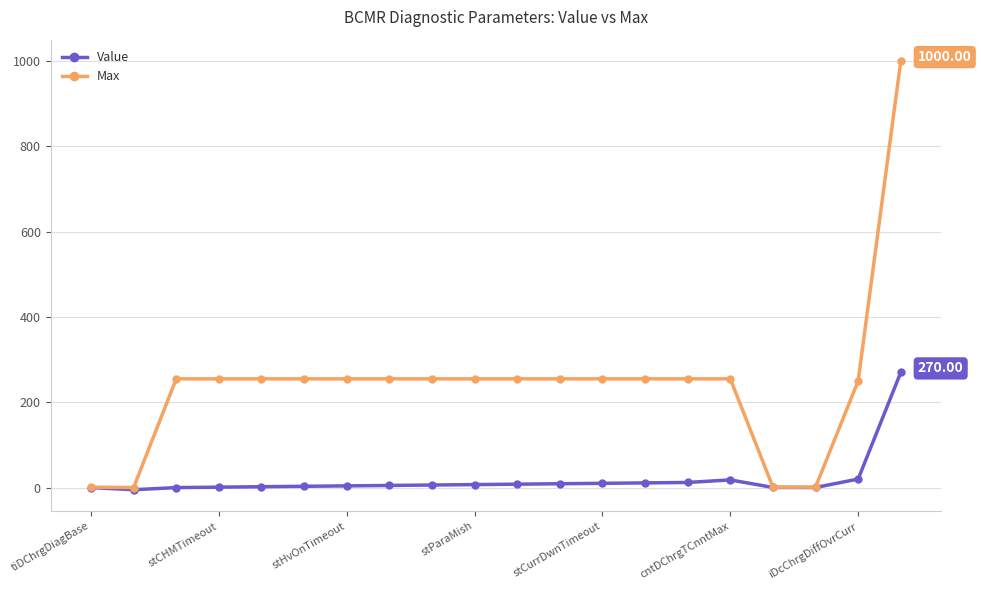

What is the sum of all Value values?

381.5